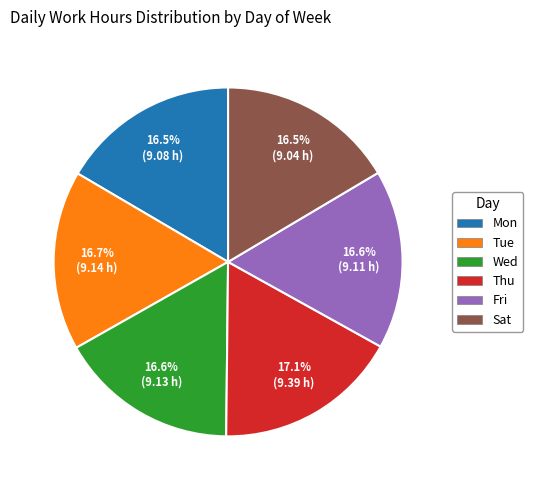

What percentage is the Wed slice, to the nearest percent?

17%